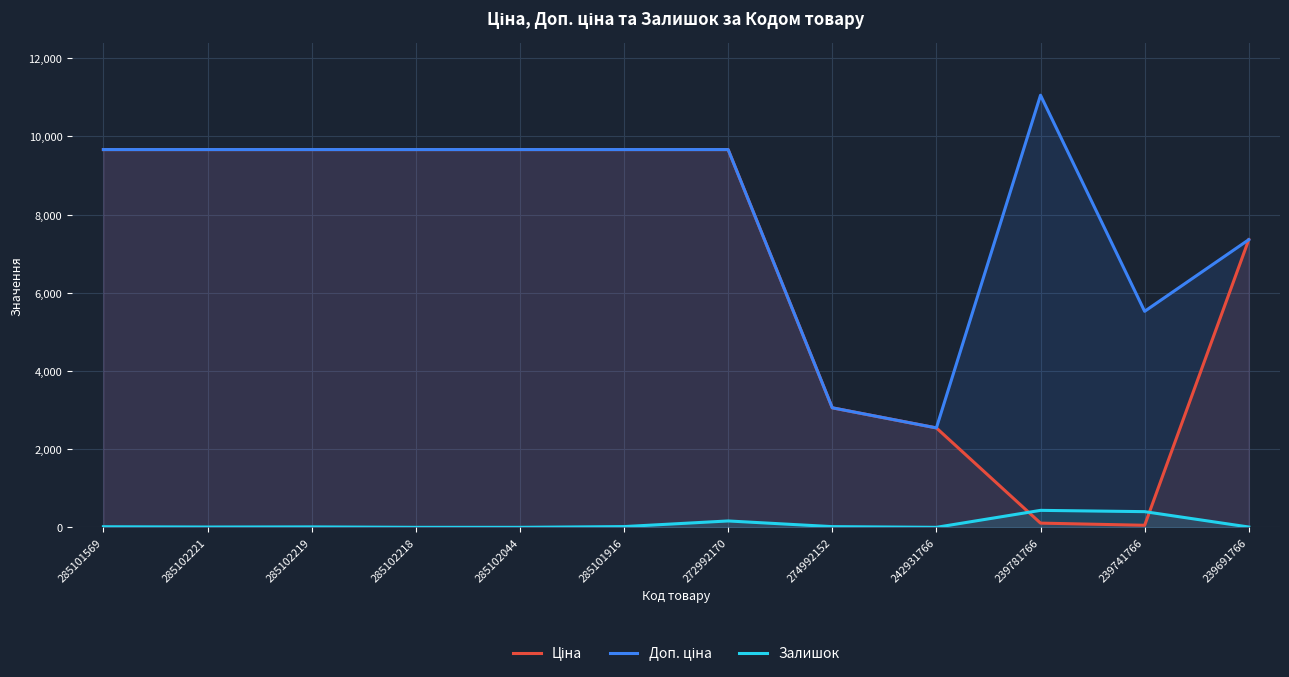

True or false: Доп. ціна and Ціна intersect in this chart.

False